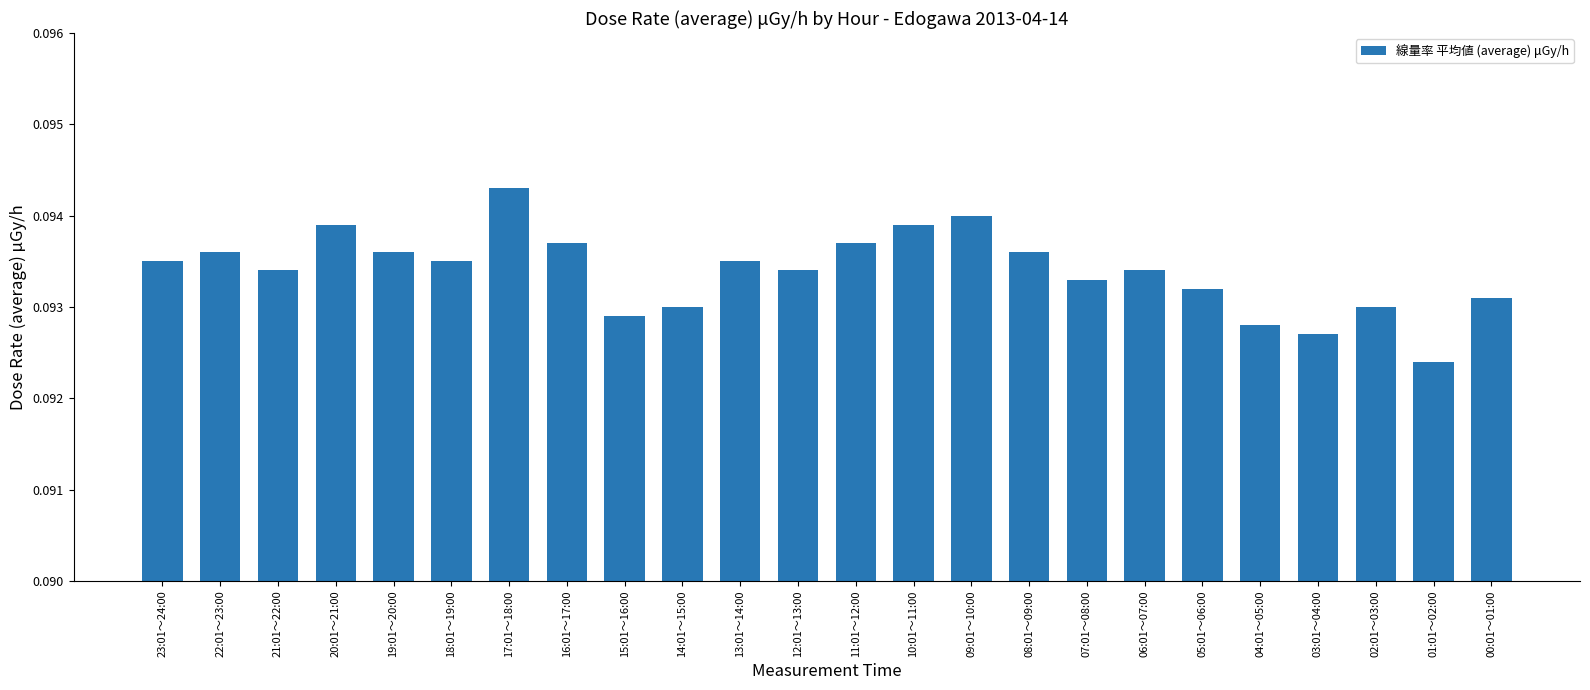

True or false: the data shows 0.2 at 05:01～06:00.

False